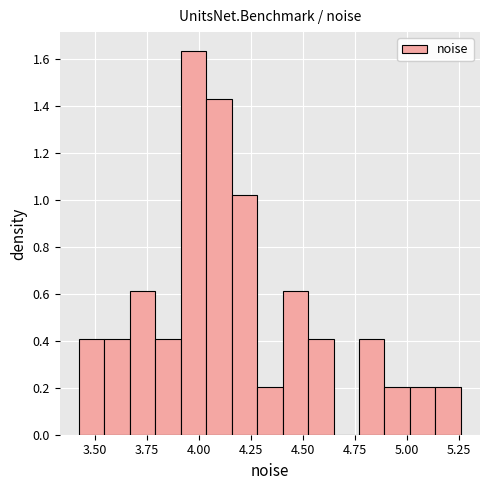

Read against the x-axis, roughly where is the centre of the tallest bar?

3.95